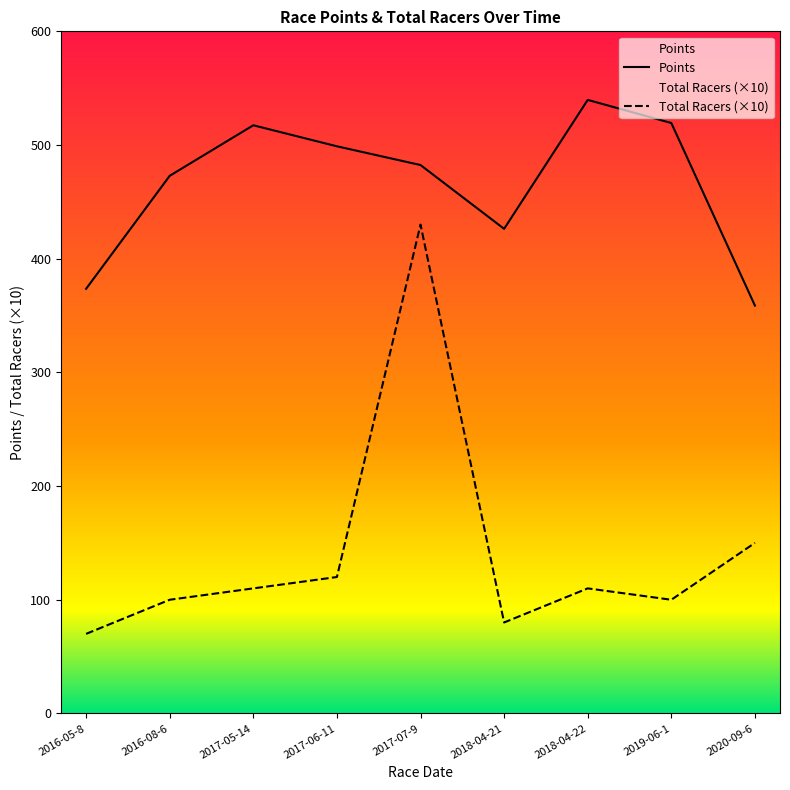

Rank the categories by Total Racers (×10) value from highest to lowest.

2017-07-9, 2020-09-6, 2017-06-11, 2017-05-14, 2018-04-22, 2016-08-6, 2019-06-1, 2018-04-21, 2016-05-8